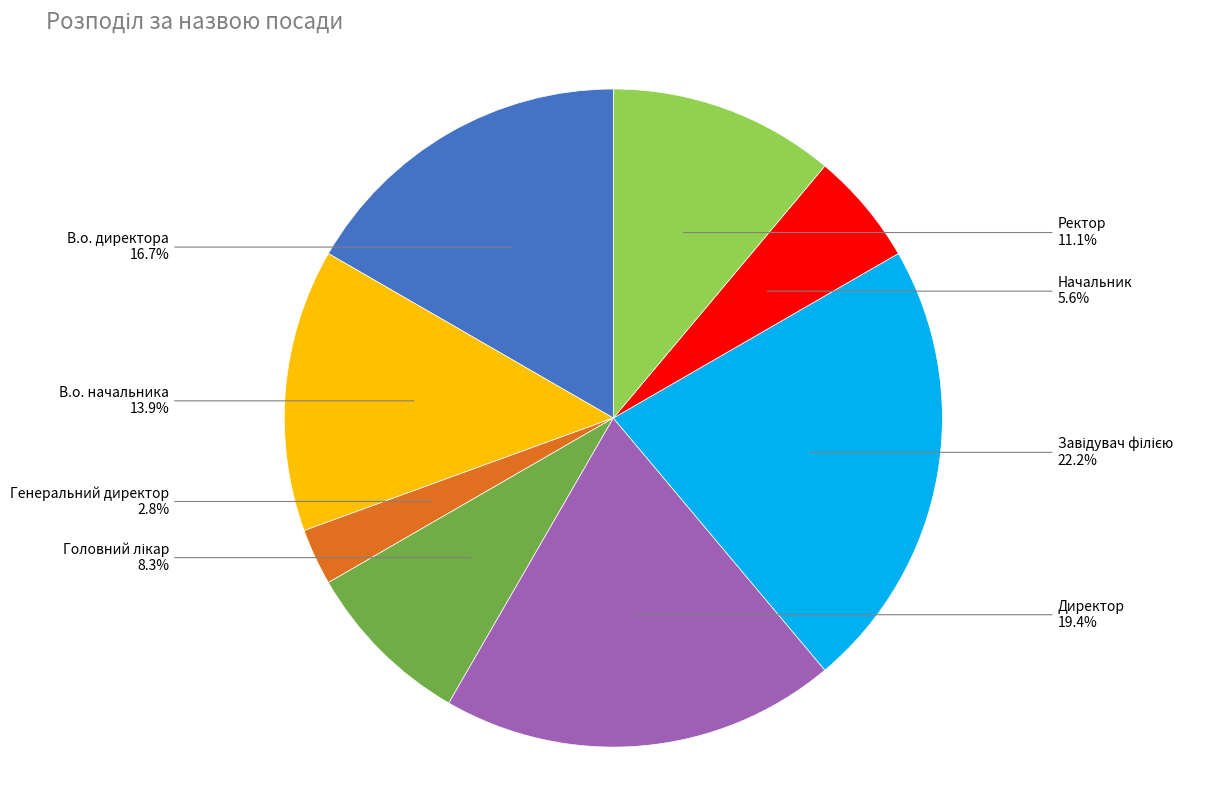

What percentage is NOT represented by Генеральний директор?

97.2%